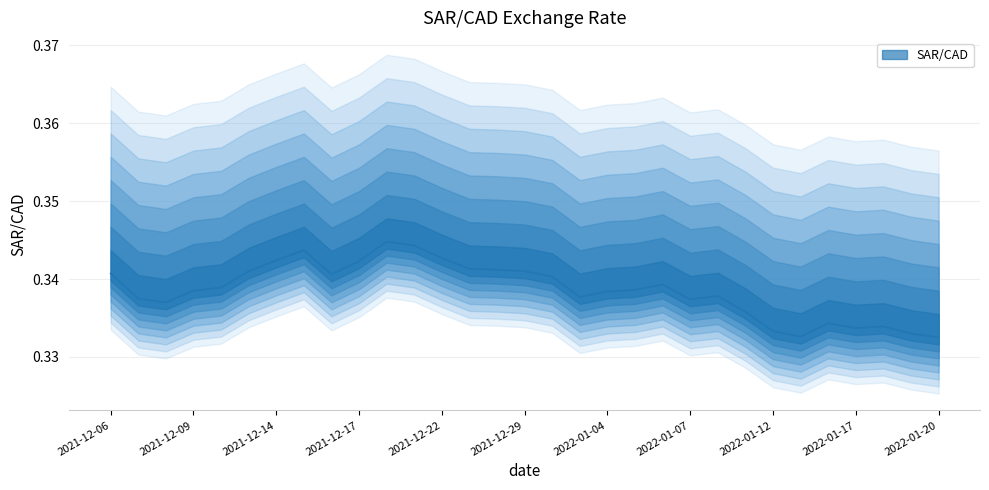

List the labels in order of value, smallest first.

2022-01-20, 2022-01-13, 2022-01-19, 2022-01-12, 2022-01-17, 2022-01-18, 2022-01-14, 2022-01-11, 2021-12-08, 2022-01-07, 2021-12-07, 2021-12-31, 2022-01-10, 2022-01-04, 2021-12-09, 2022-01-05, 2021-12-10, 2022-01-06, 2021-12-30, 2021-12-16, 2021-12-06, 2021-12-13, 2021-12-29, 2021-12-24, 2021-12-23, 2021-12-17, 2021-12-14, 2021-12-22, 2021-12-15, 2021-12-21, 2021-12-20